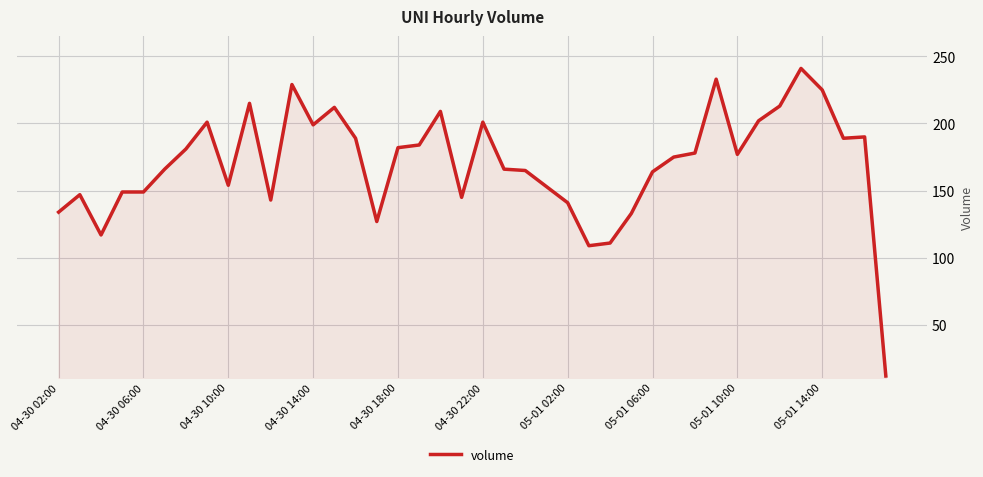

What is the minimum value shown in the chart?

12